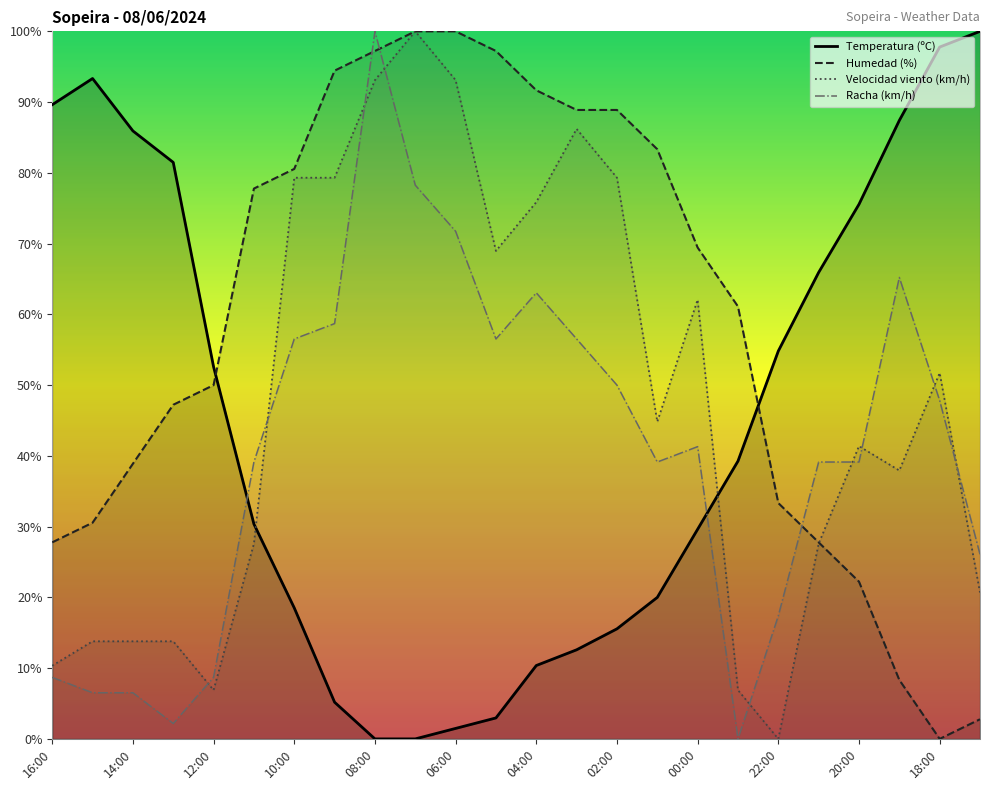

In Temperatura (ºC), how many points are higher than both neighbors (excluding endpoints)?

1